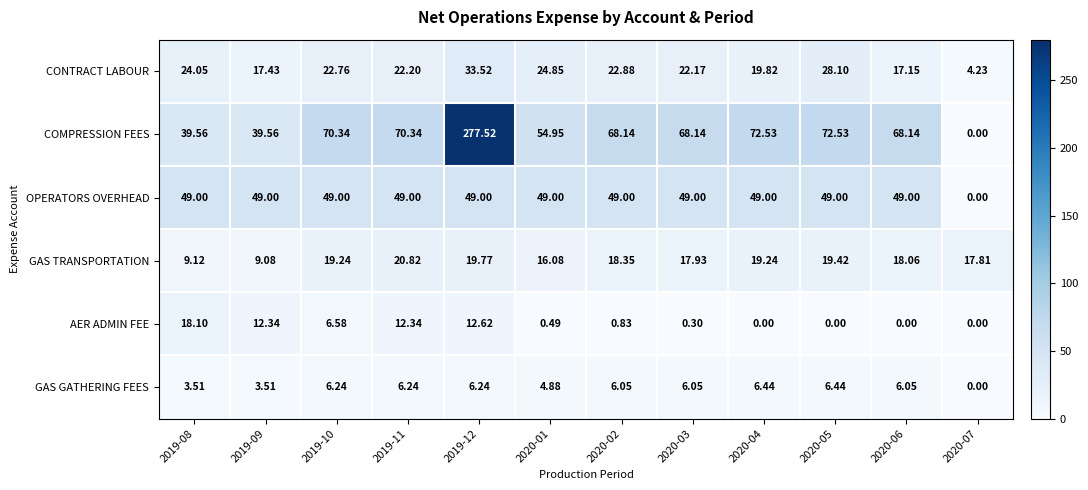

Count the number of categories in the chart.

12